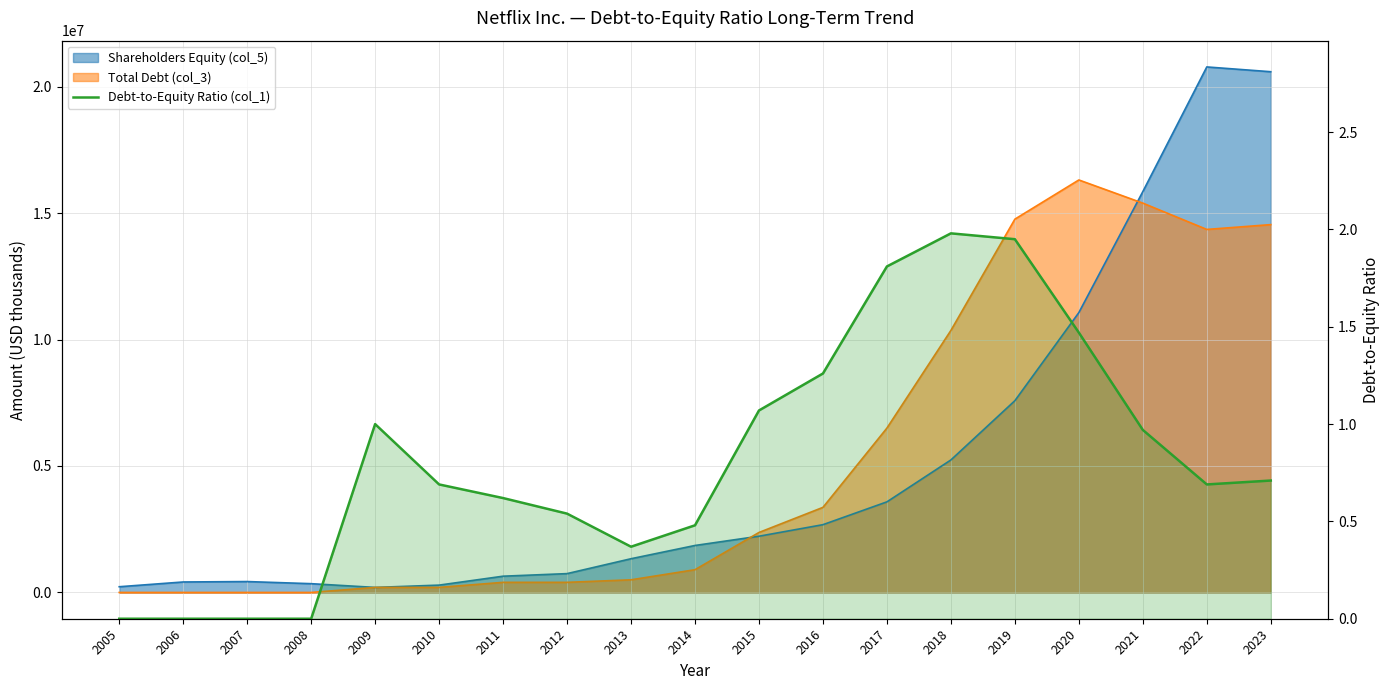

The value at 2018 is 2.0. True or false?

True